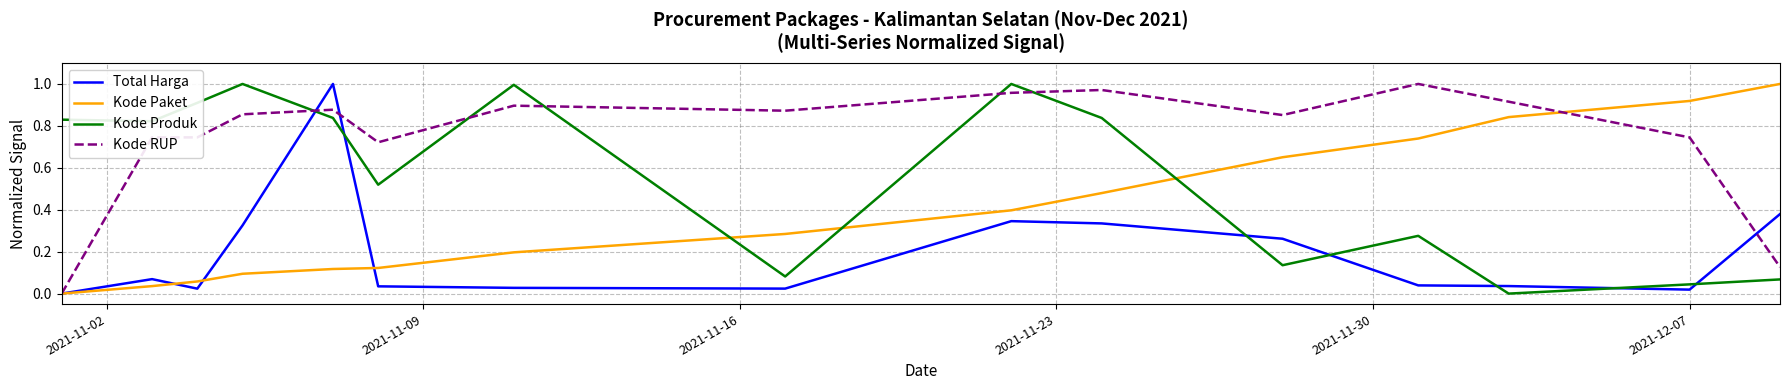

Which series ends up on top after the final intersection of Kode Produk and Total Harga?

Total Harga